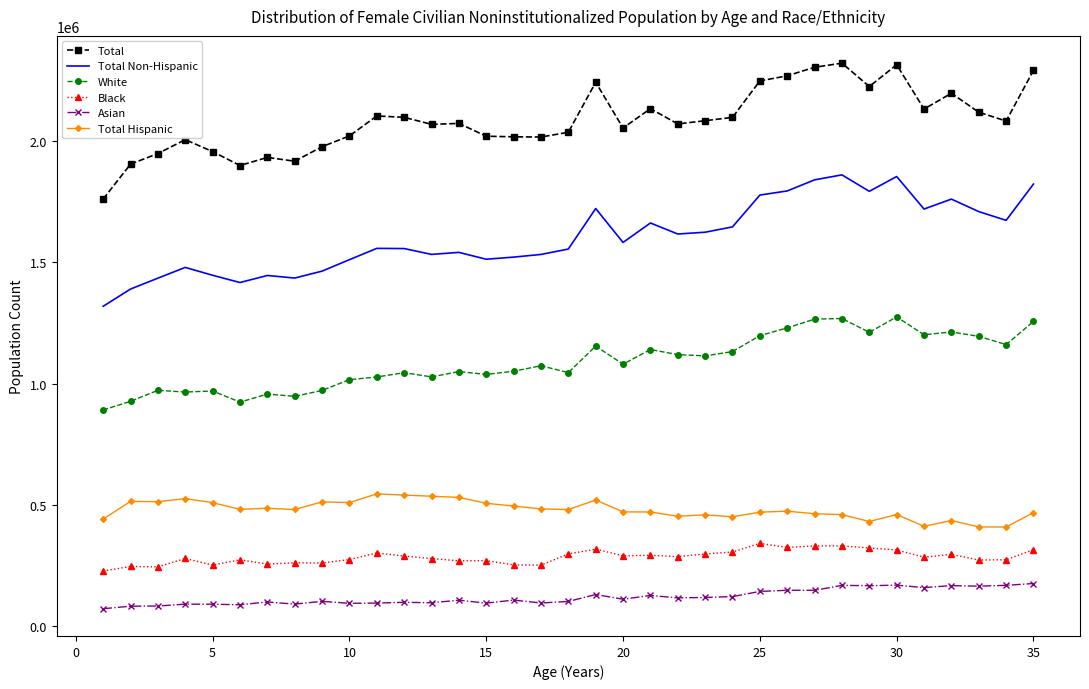

Which series has the largest total across all categories?

Total